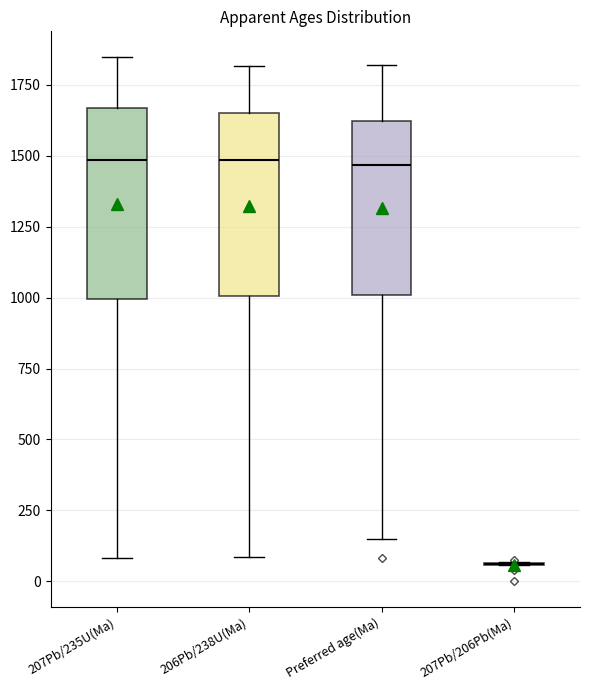

Reading left to right, read every box against the y-axis: the position of its median line, the range the box covers, and the ends of its whiskers. The values are not printed on the chart, so give them approximately, as read against the axis.

207Pb/235U(Ma): median 1500, box 1000 to 1650, whiskers 100 to 1850
206Pb/238U(Ma): median 1500, box 1000 to 1650, whiskers 100 to 1800
Preferred age(Ma): median 1450, box 1000 to 1600, whiskers 150 to 1800
207Pb/206Pb(Ma): box collapsed to a line at 50, whiskers 50 to 50